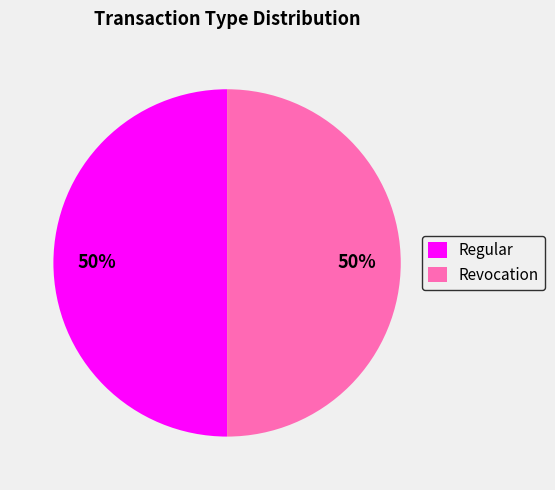

How many segments does this pie chart have?

2